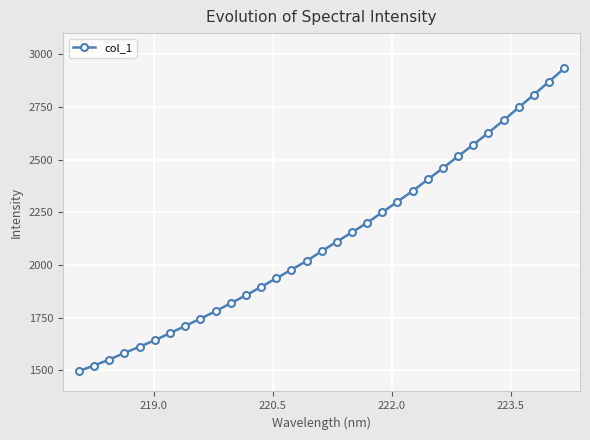

How many values exceed 2065?

17